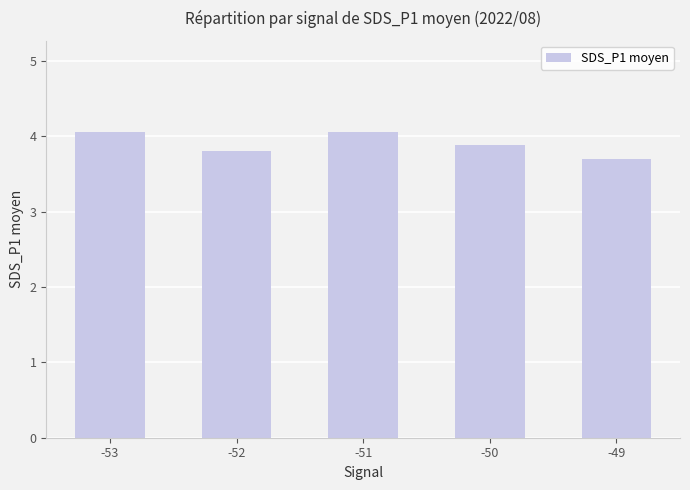

Between -50 and -52, which is larger?

-50